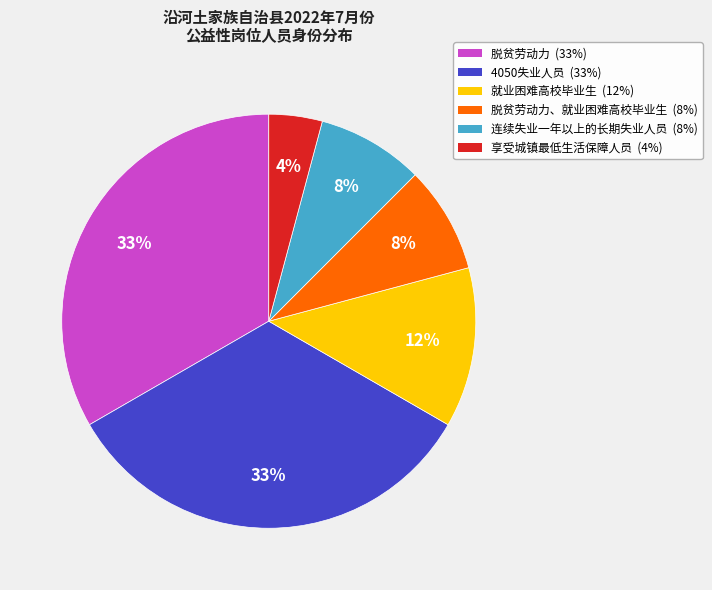

Is there any slice that represents more than half of the pie?

No